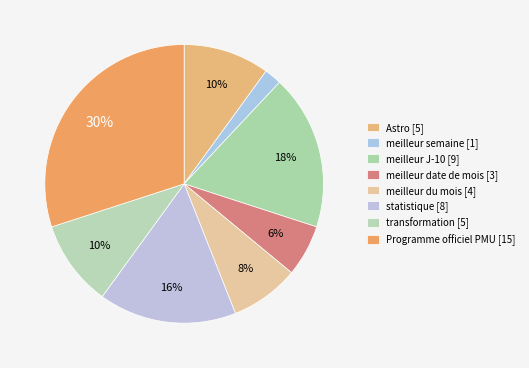

How many segments does this pie chart have?

8